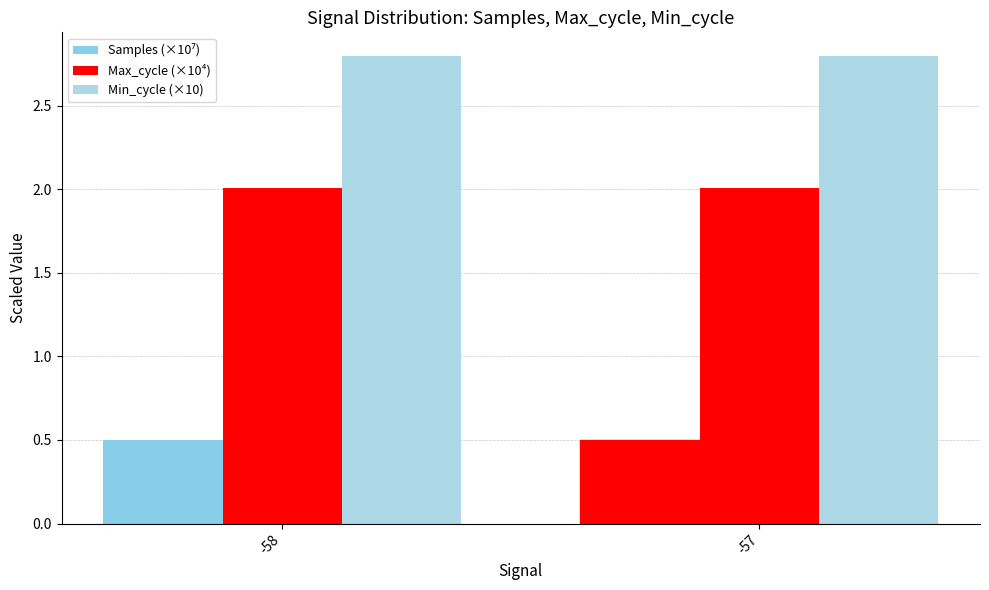

Reading right to left, extract all data points from this chart.

Samples (×10⁷): -57=0.5	-58=0.5
Max_cycle (×10⁴): -57=2.0	-58=2.0
Min_cycle (×10): -57=2.8	-58=2.8